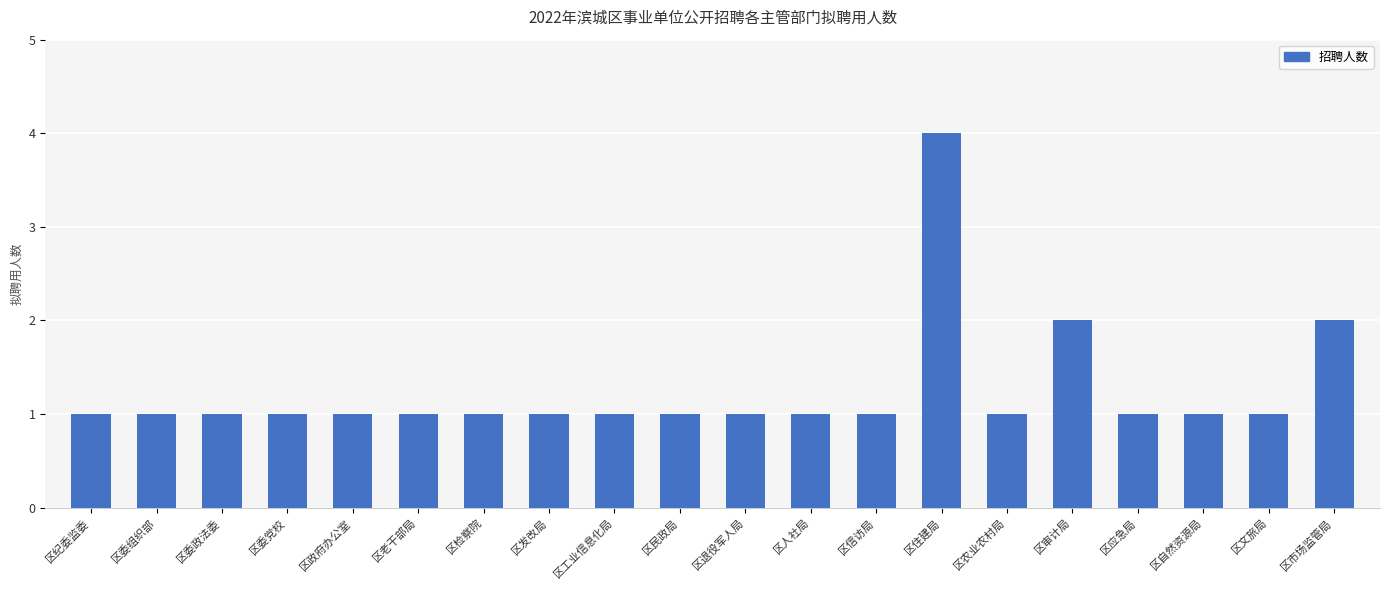

What is the ratio of the value at 区检察院 to the value at 区信访局?

1.0